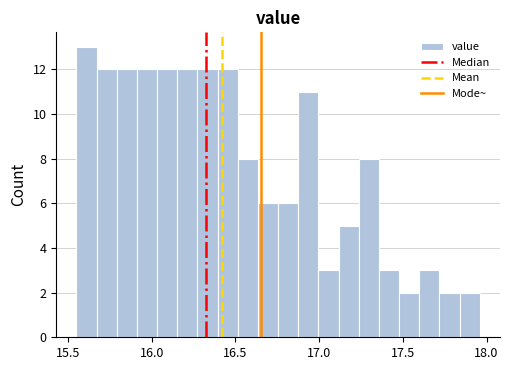

Around what value on the x-axis is the tallest bar? Give the approximate position of its centre, as read against the axis.

15.60